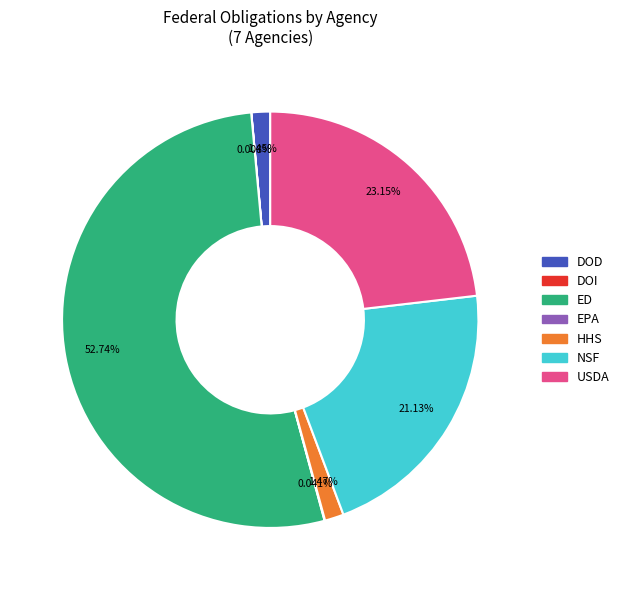

To the nearest percent, what is the difference between the NSF and DOD slice percentages?

20%